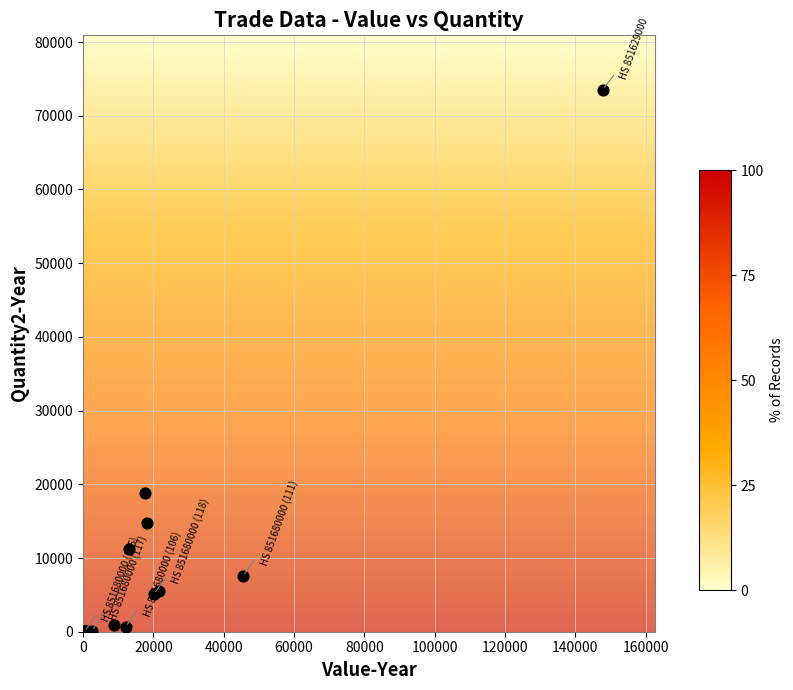

What Y value in the scatter plot is closest to 36777?

18775